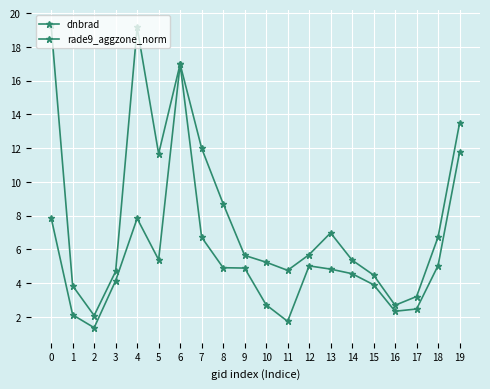

How many lines are shown in the chart?

2